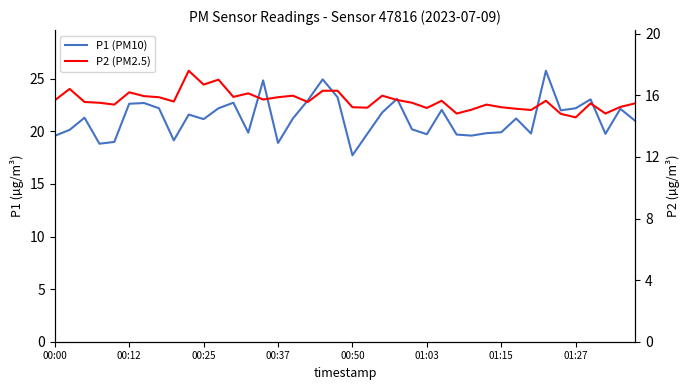

What is the greatest value displayed?

25.8